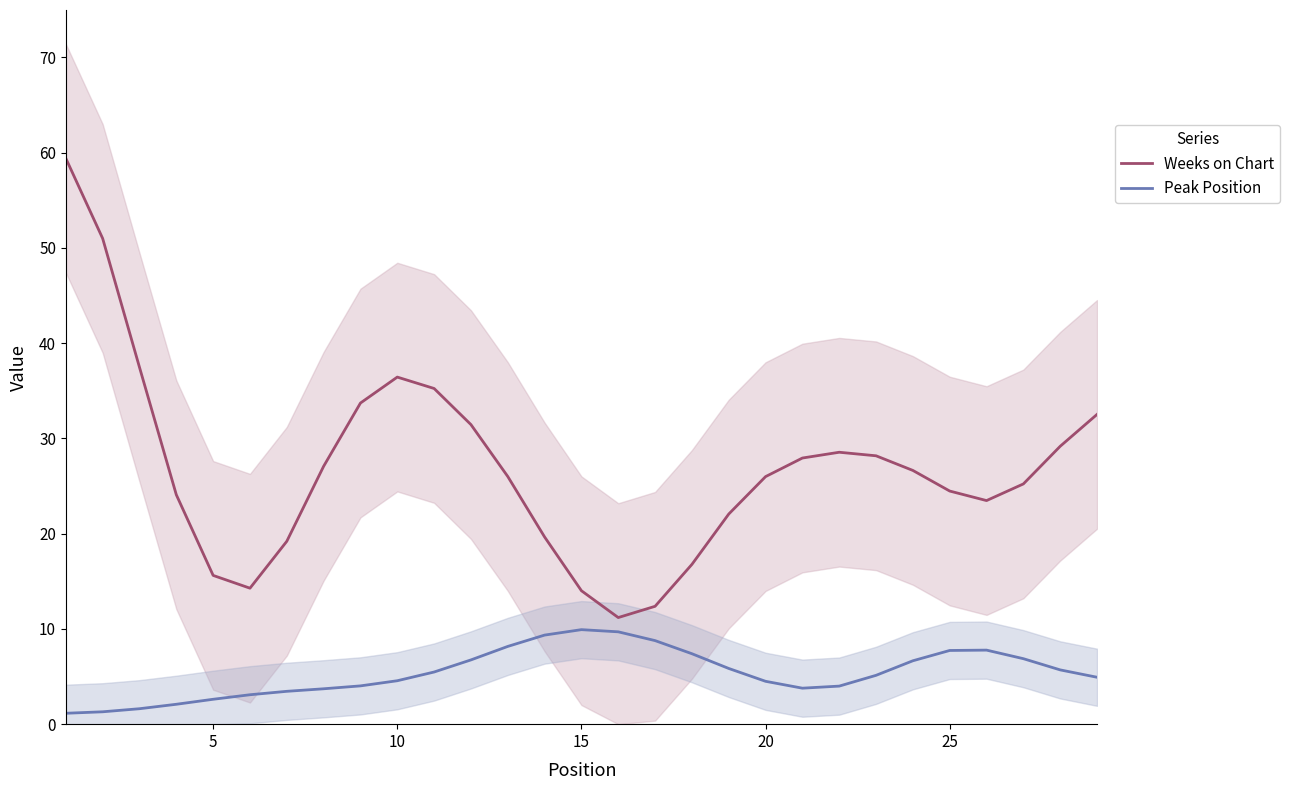

True or false: Peak Position and Weeks on Chart intersect in this chart.

False